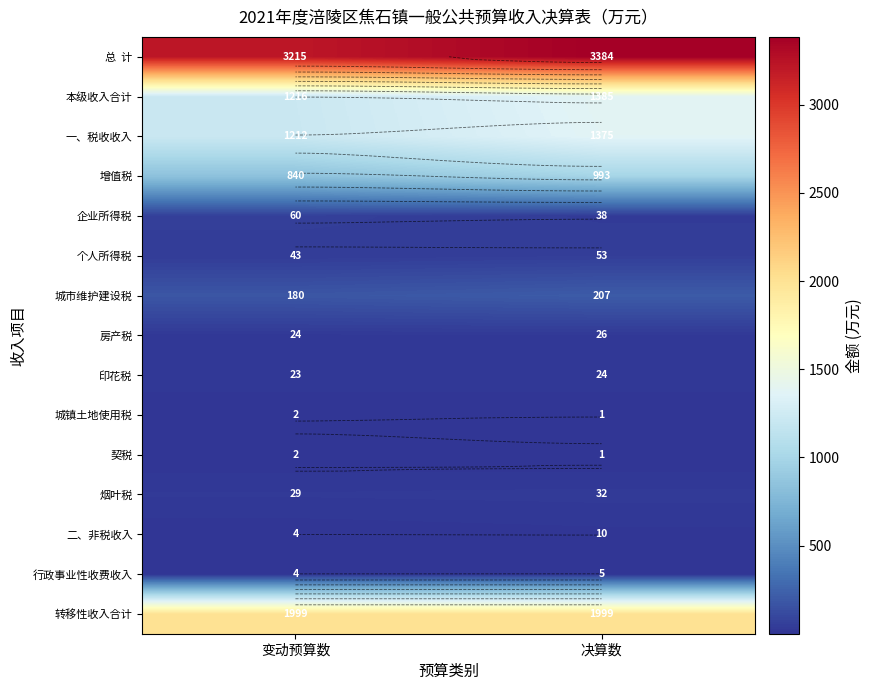

Rank the categories by 行政事业性收费收入 value from highest to lowest.

决算数, 变动预算数